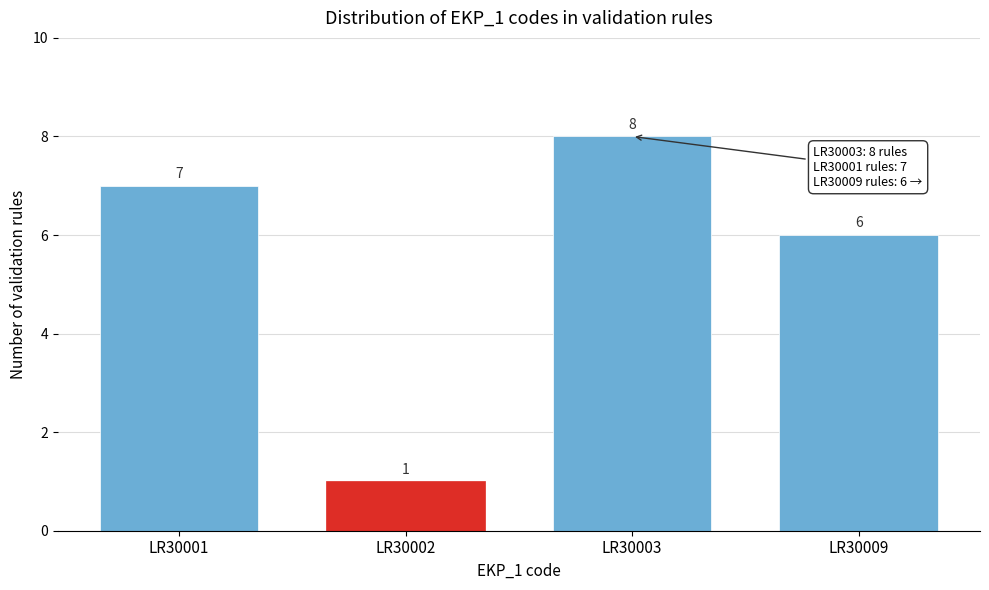

Reading left to right, what are all the values shown in this chart?

LR30001=7	LR30002=1	LR30003=8	LR30009=6